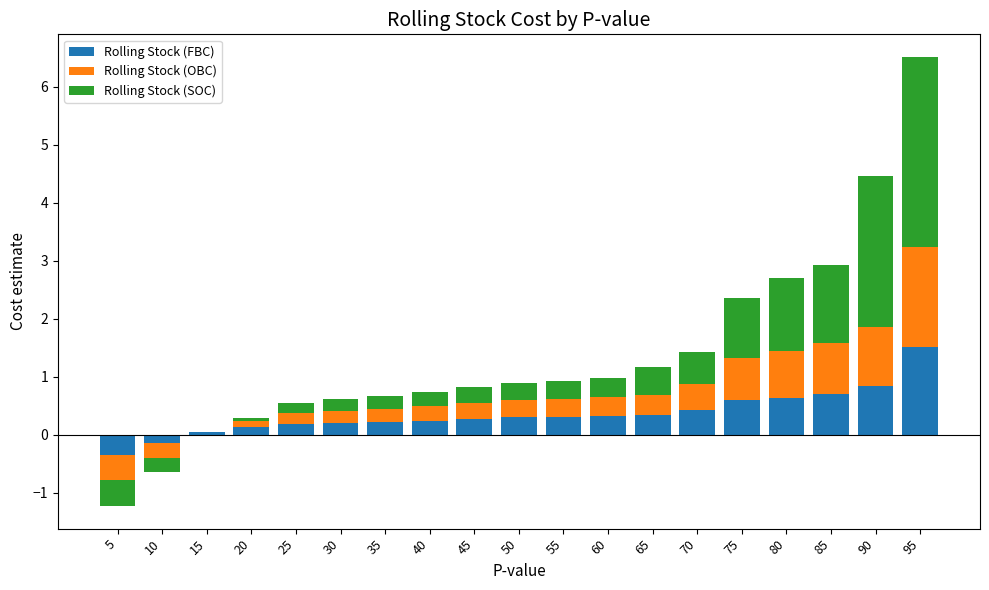

Which series has the largest range (max minus min)?

Rolling Stock (SOC)